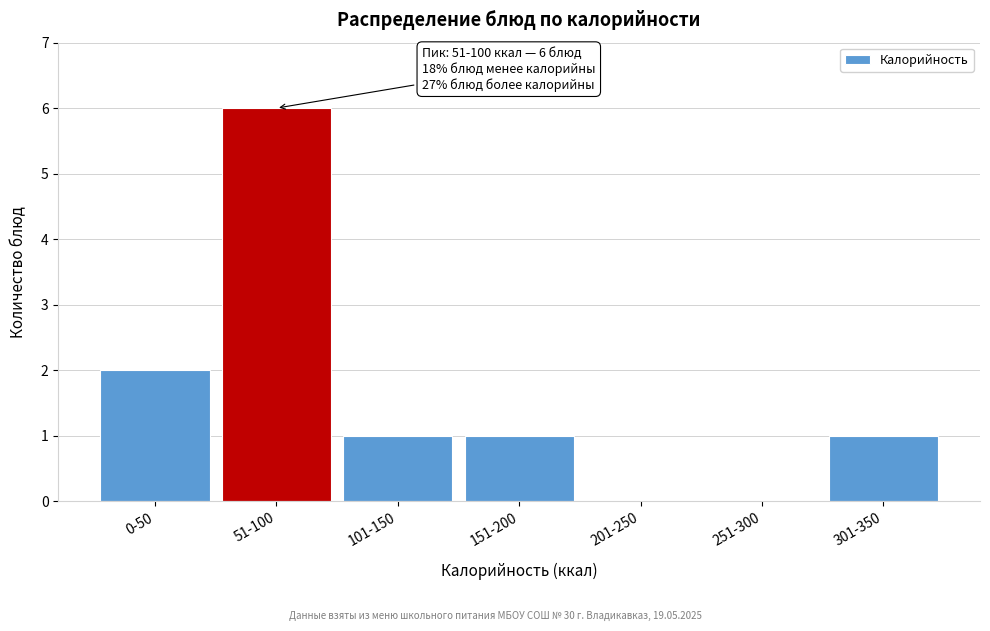

Reading left to right, transcribe all the data shown in this chart.

0-50=2	51-100=6	101-150=1	151-200=1	201-250=0	251-300=0	301-350=1